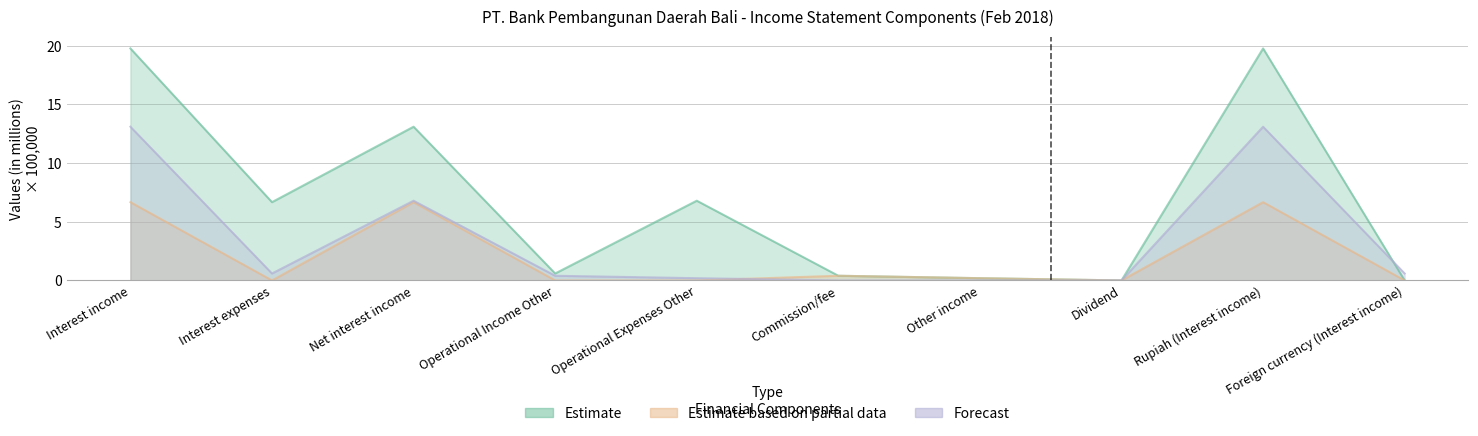

What position from the right is Rupiah (Interest income)?

2